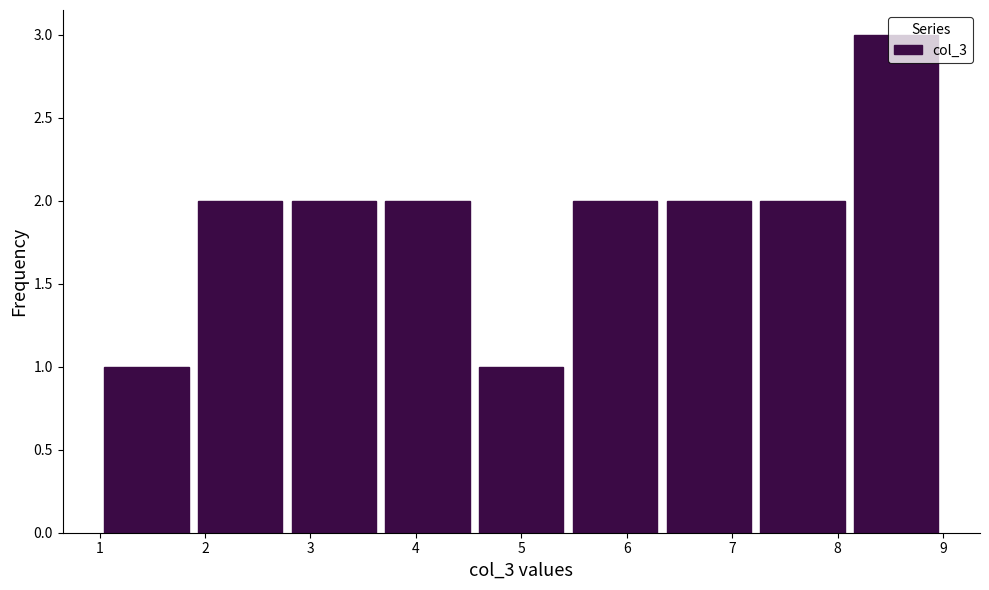

Reading left to right, transcribe this chart: for each bar, give the range it covers on the x-axis and its height. Neither the bar edges nor the heights are printed on the chart, so give them approximately, as read against the axes.

1.0 to 1.9: 1
1.9 to 2.8: 2
2.8 to 3.7: 2
3.7 to 4.6: 2
4.6 to 5.4: 1
5.4 to 6.3: 2
6.3 to 7.2: 2
7.2 to 8.1: 2
8.1 to 9.0: 3